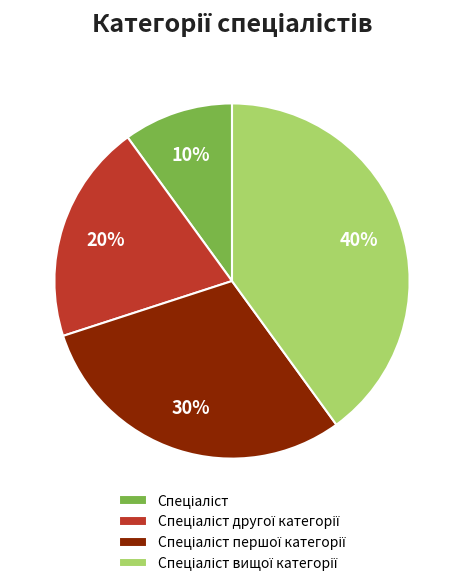

Is there any slice that represents more than half of the pie?

No